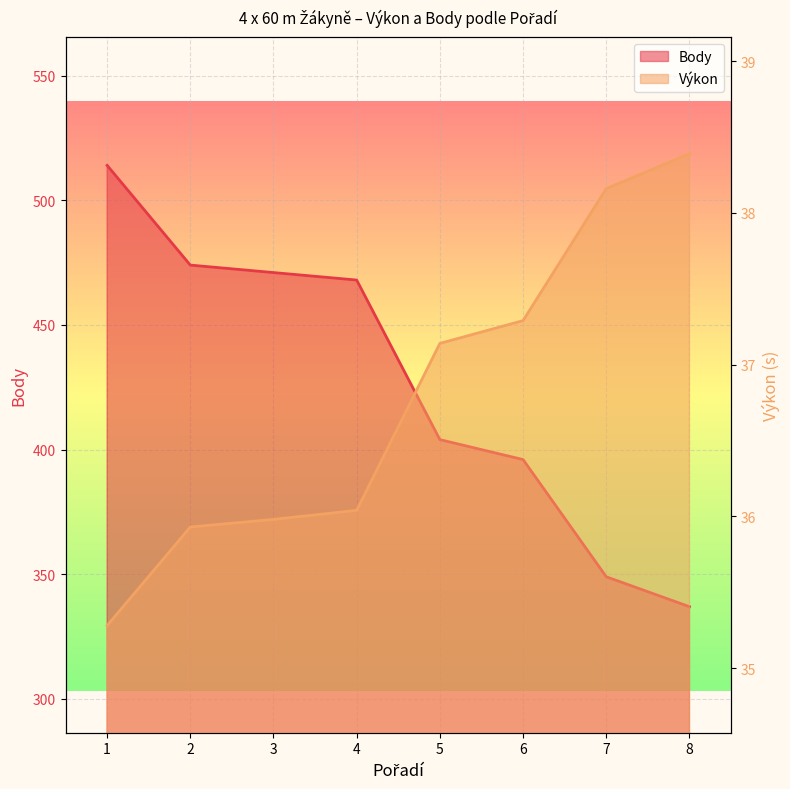

What is the value of the Výkon point at the 8th from the left?

38.4